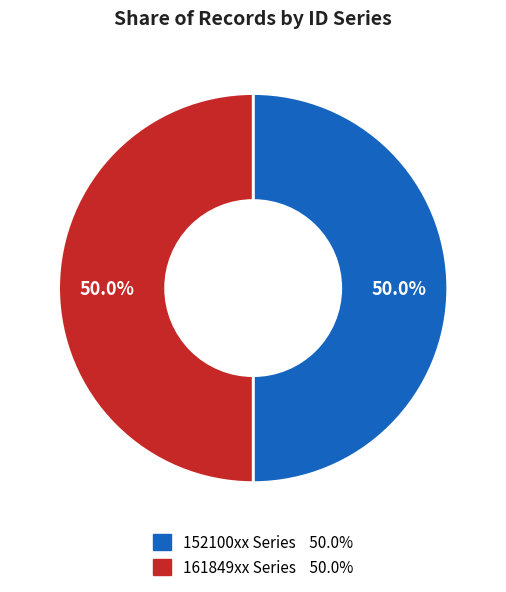

How many segments does this pie chart have?

2